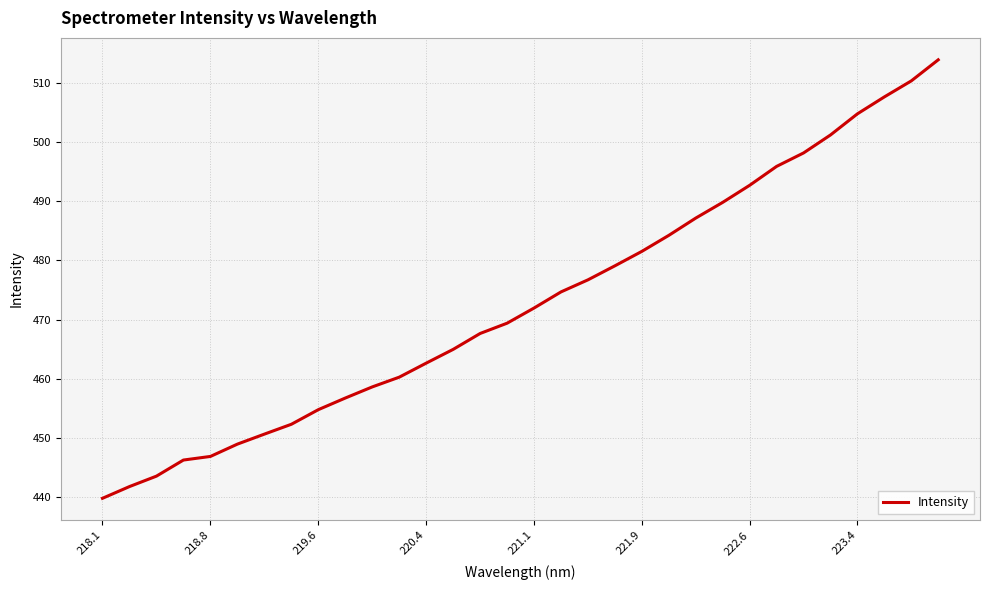

What is the minimum value shown in the chart?

439.9